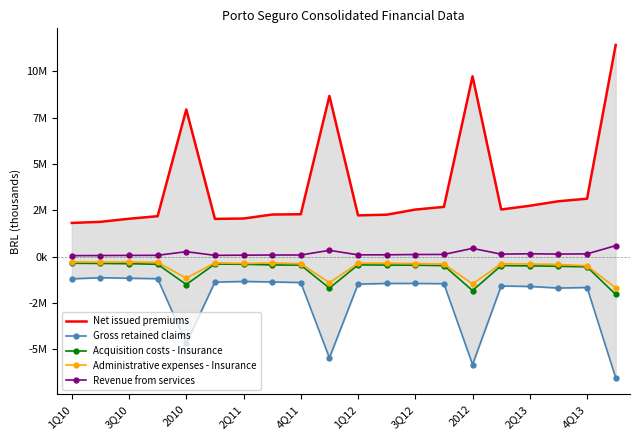

Is it true that Administrative expenses - Insurance equals -586421 at 17?

False